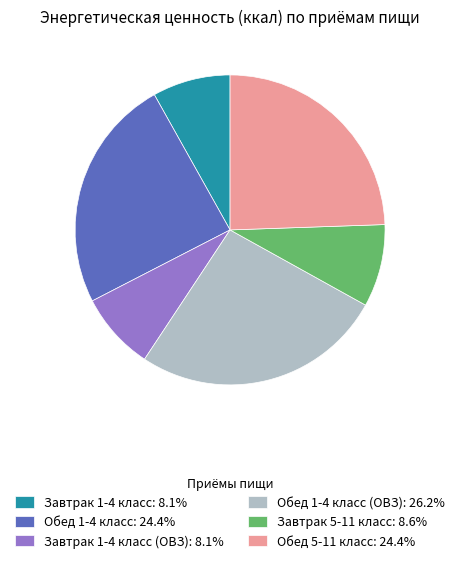

What is the ratio of the value at Завтрак 1-4 класс: 8.1% to the value at Обед 5-11 класс: 24.4%?

0.3